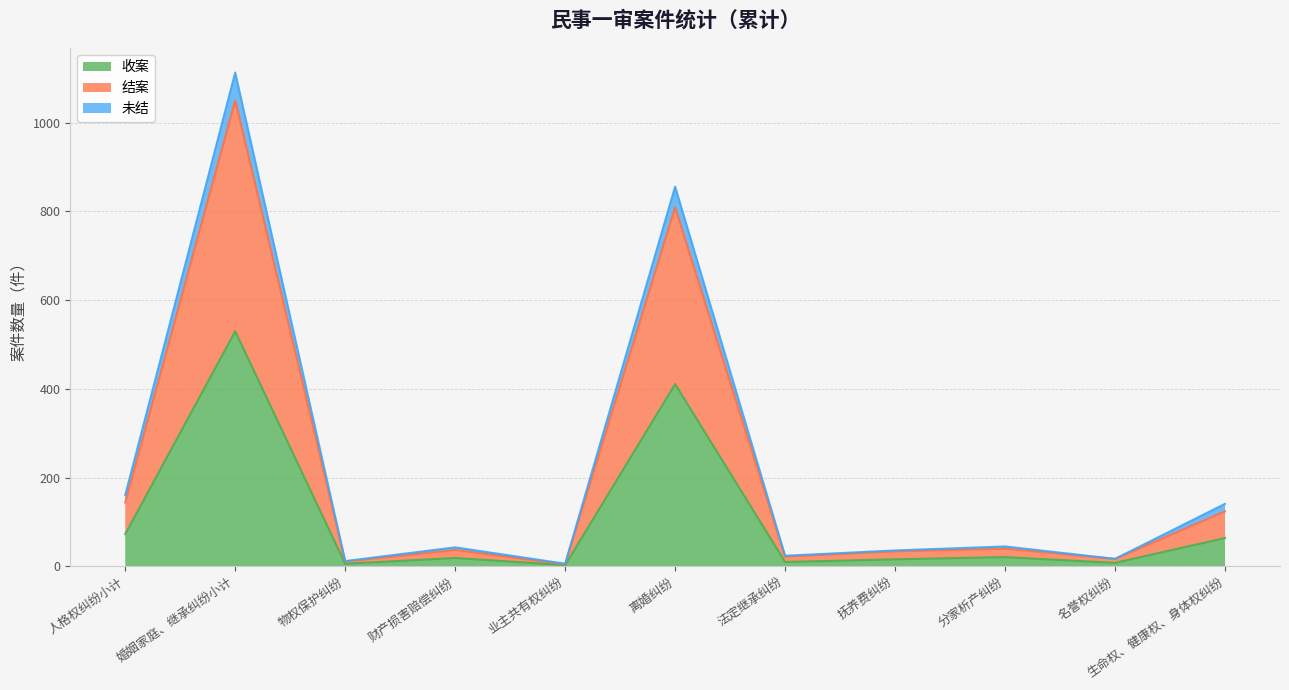

Does the chart display data point markers on the line(s)?

No